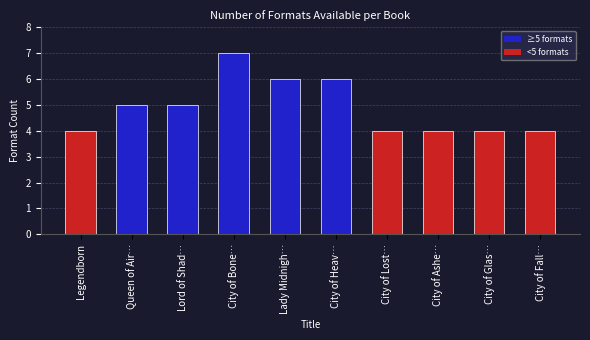

What is the label of the 5th bar from the left?

Lady Midnigh…